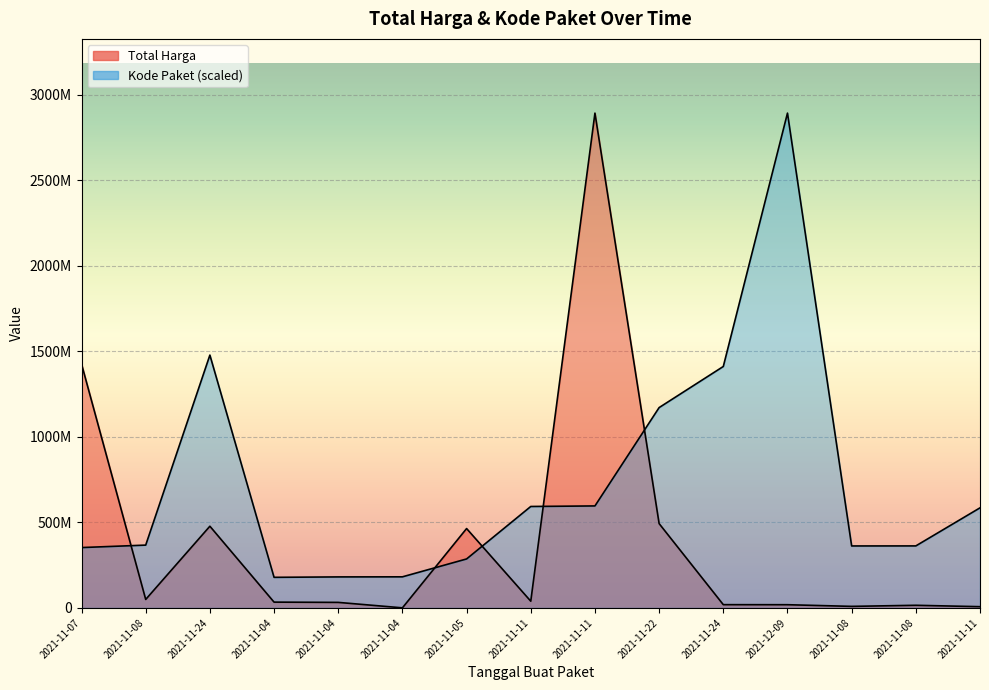

Which category has the highest value across all series?

2021-11-11